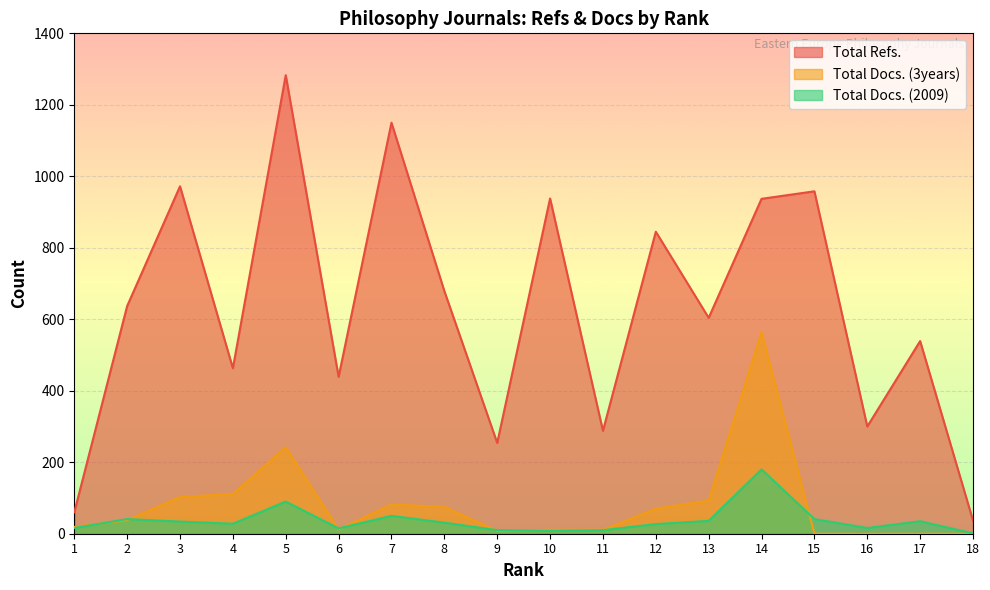

True or false: Total Docs. (2009) has a value of 31 at 8.

True